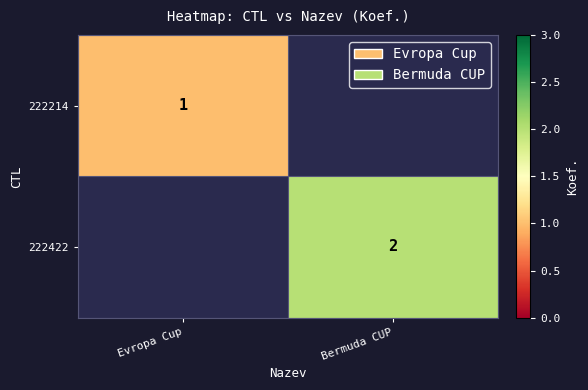

True or false: 222422 has a value of 3 at Bermuda CUP.

False